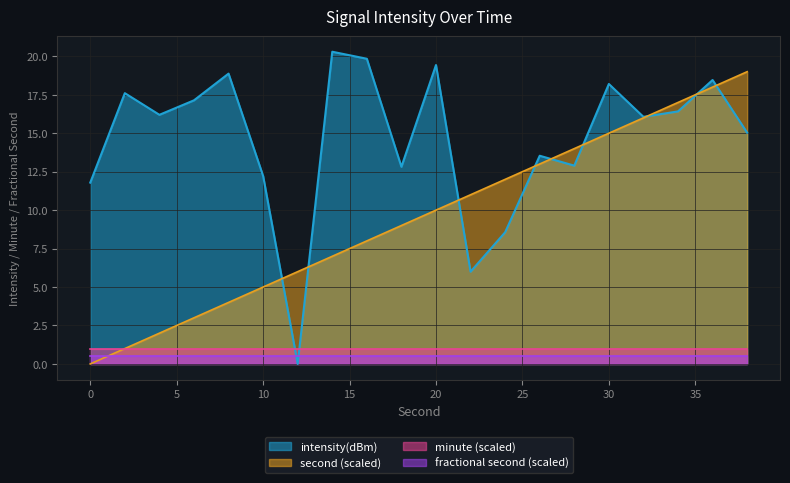

How many intersections are there between minute (scaled) and intensity(dBm)?

2